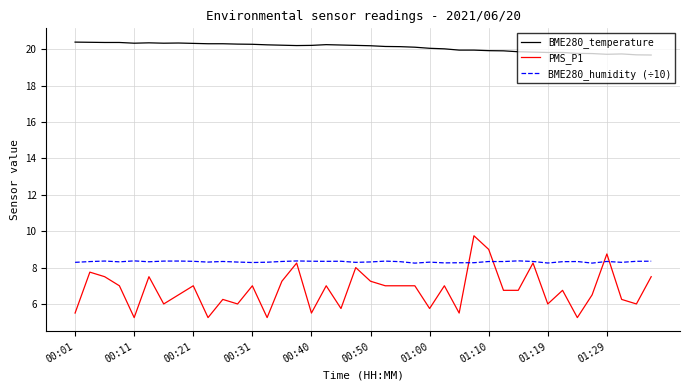

What is the highest value of the BME280_temperature series?

20.4